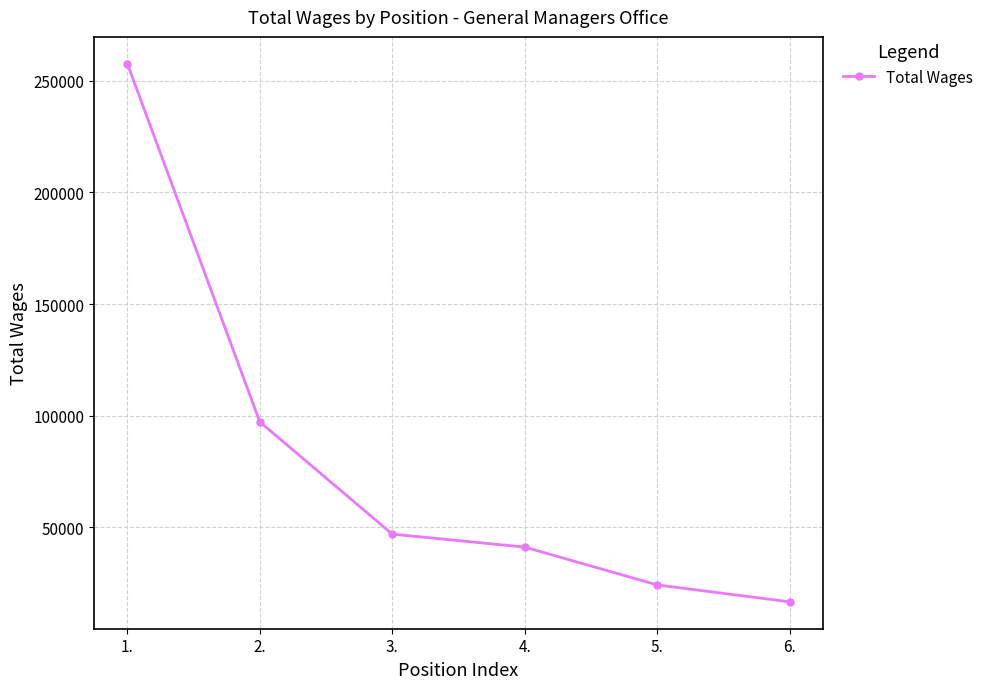

What is the difference between the values at 6. and 2.?

80645